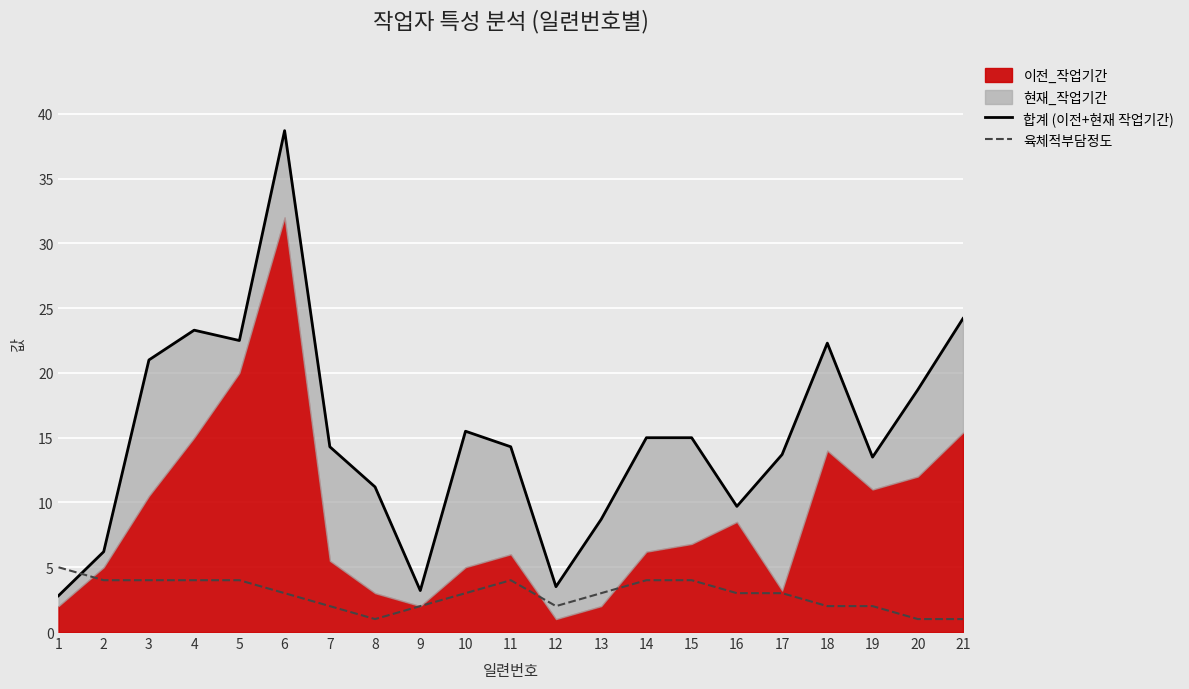

At how many categories does at least one series exceed 20?

6